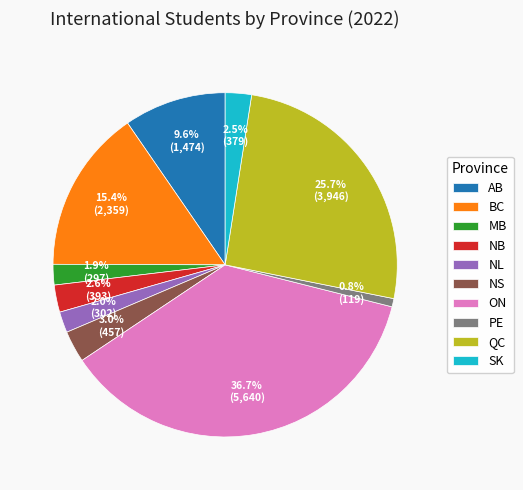

What percentage is NOT represented by BC?

84.6%